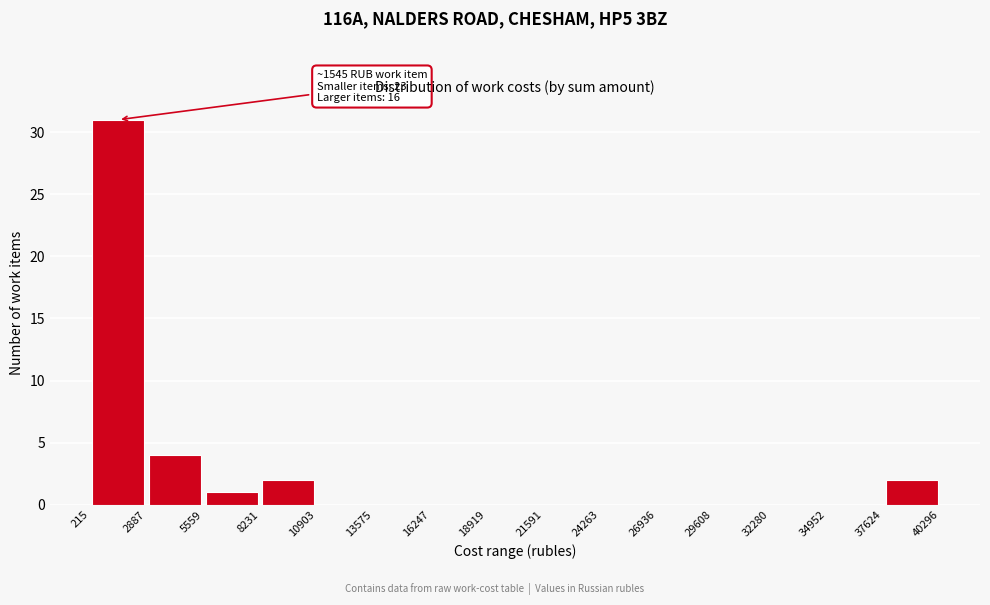

Which range on the x-axis has the tallest bar?

215 to 2887